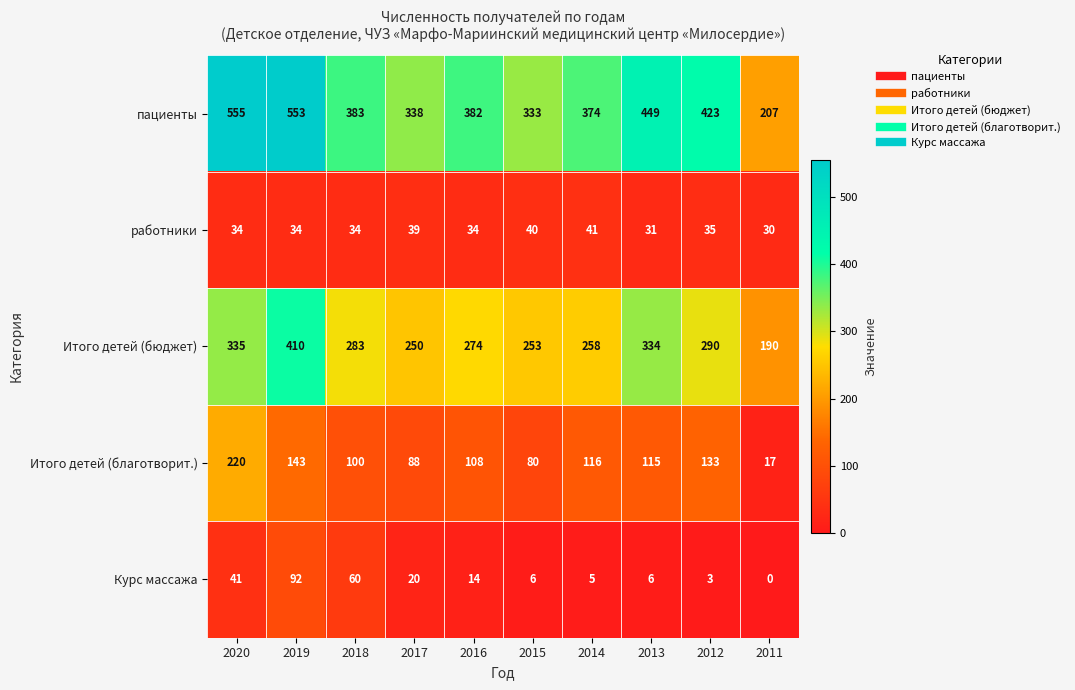

What is the difference between the maximum and second lowest values in the пациенты series?

222